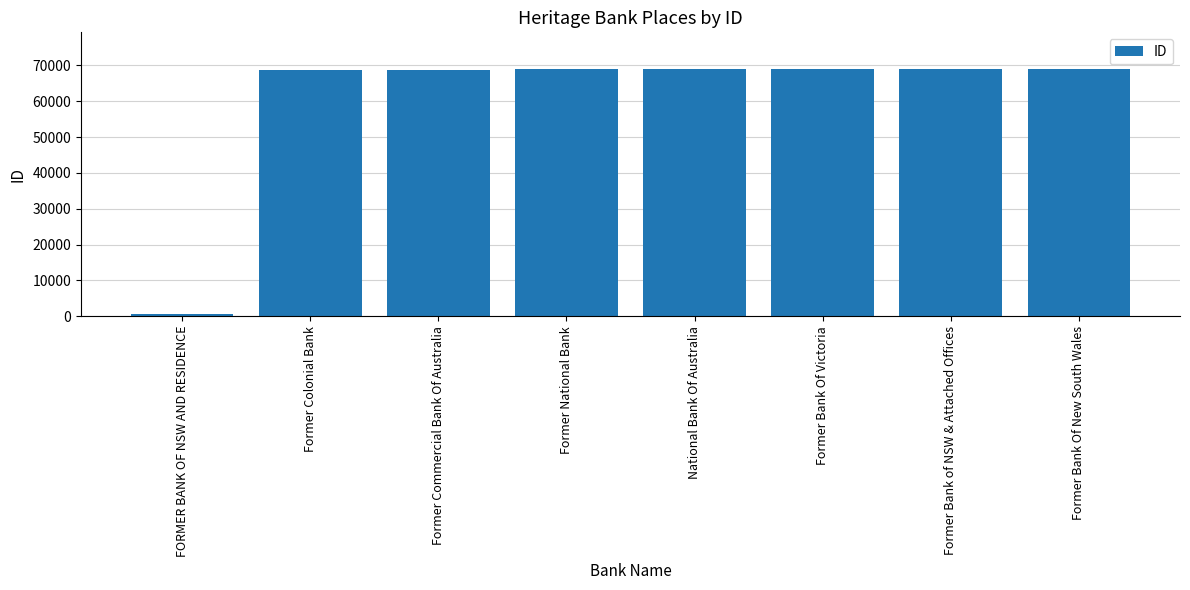

What is the greatest value displayed?

68900